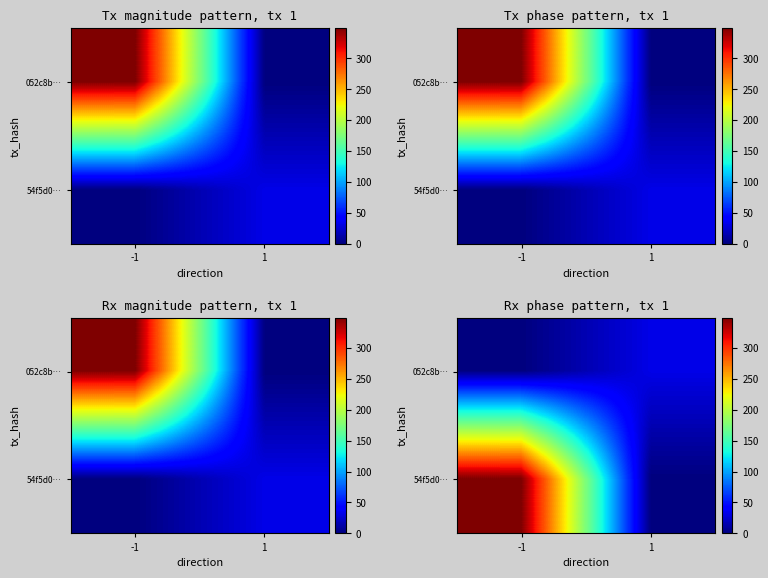

What is the maximum value shown in the chart?

349